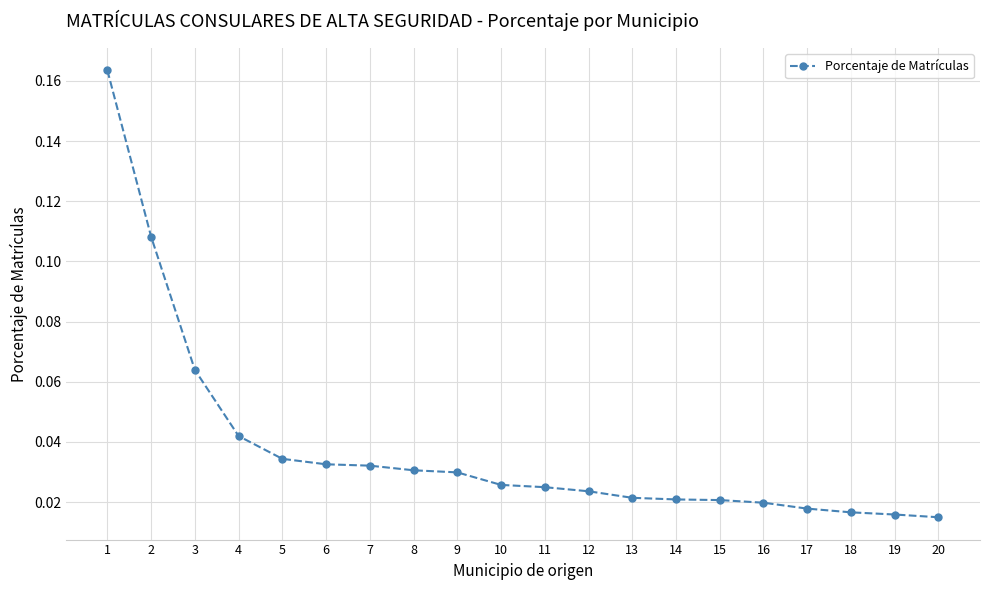

True or false: the data shows 0.1 at 7.

False